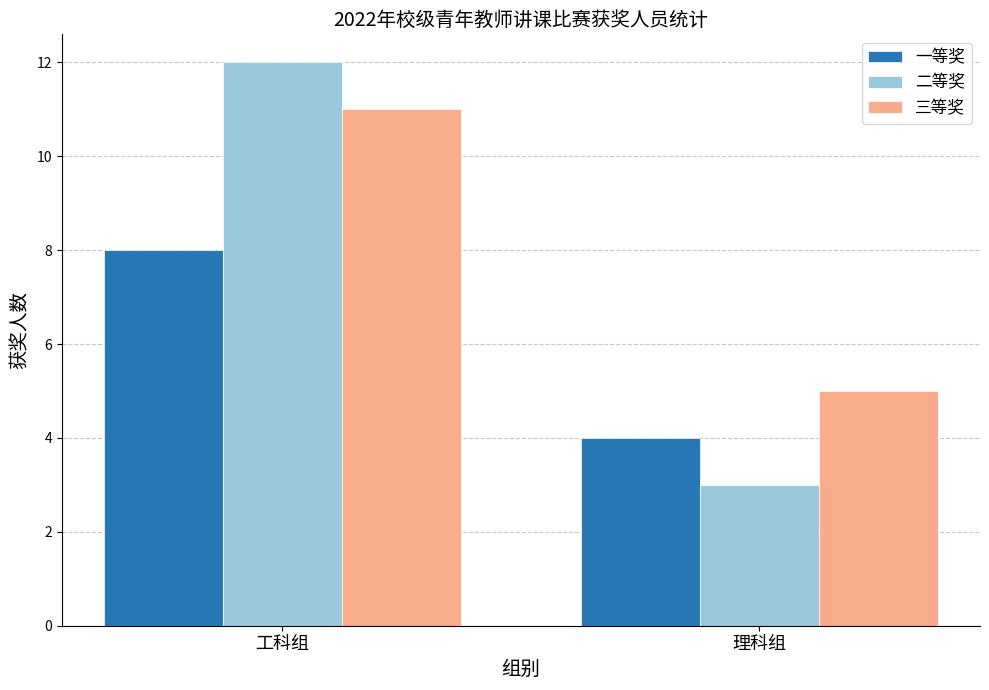

Rank the series at 工科组 from lowest to highest value.

一等奖, 三等奖, 二等奖